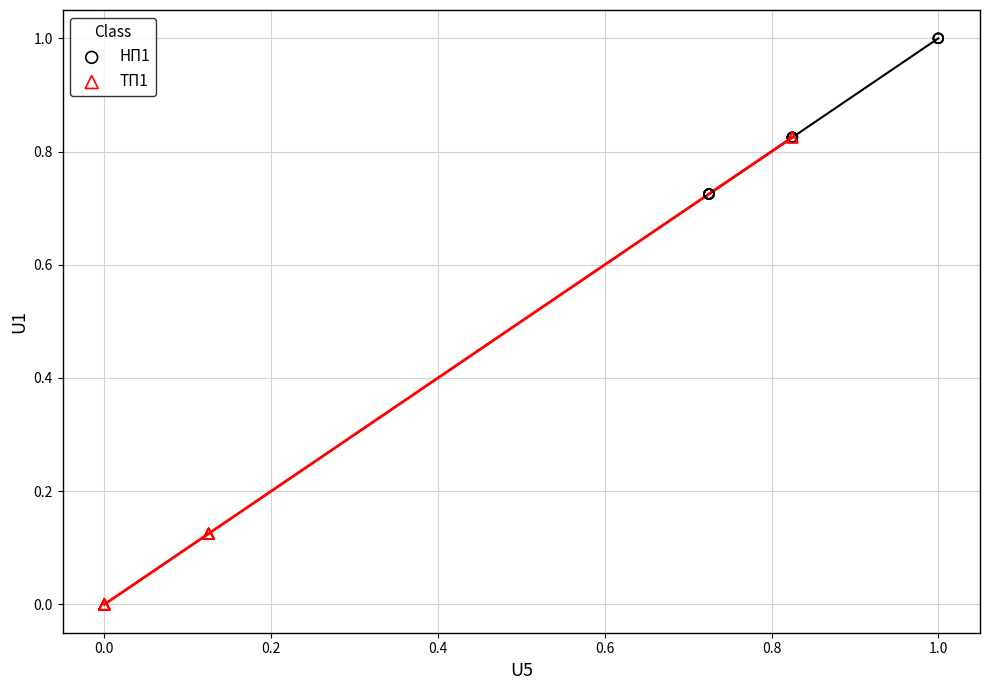

What are all the series names shown in the legend?

НП1, ТП1